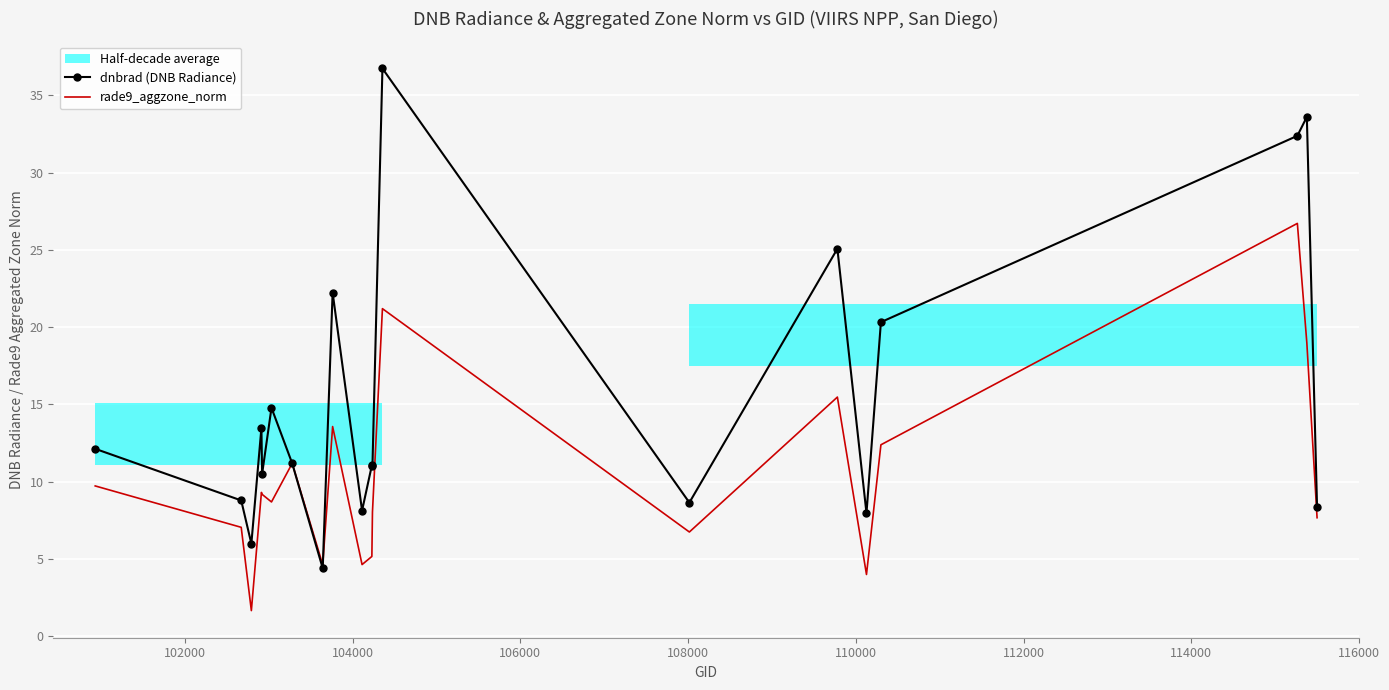

How many interior local peaks does the rade9_aggzone_norm series have?

6